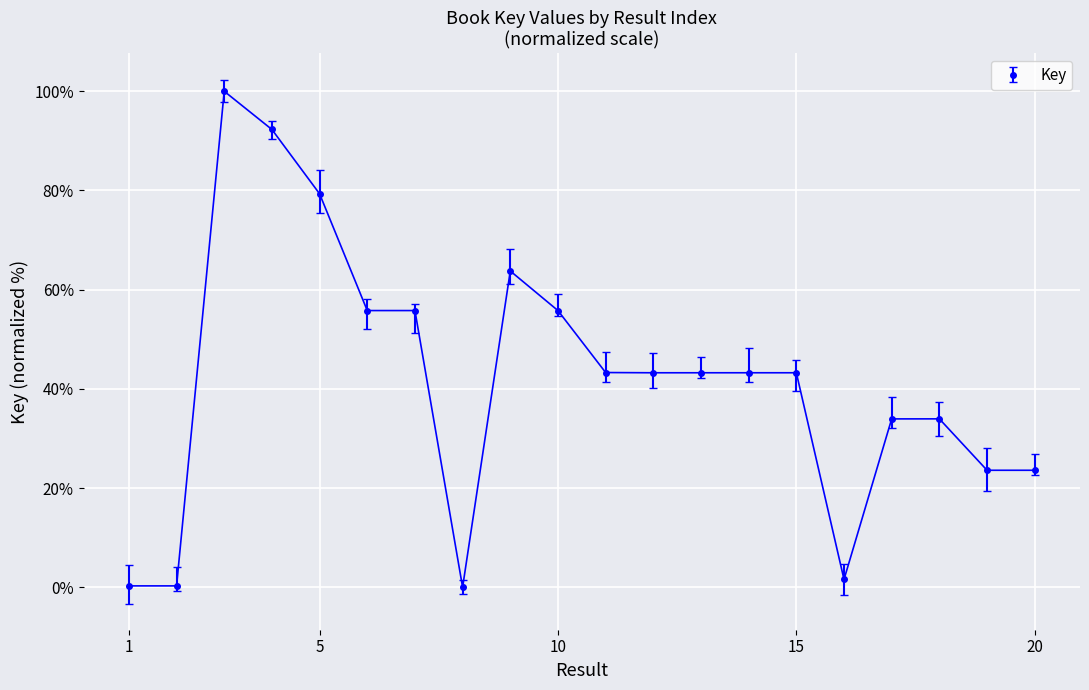

What is the value of the 20th point from the left?

23.6